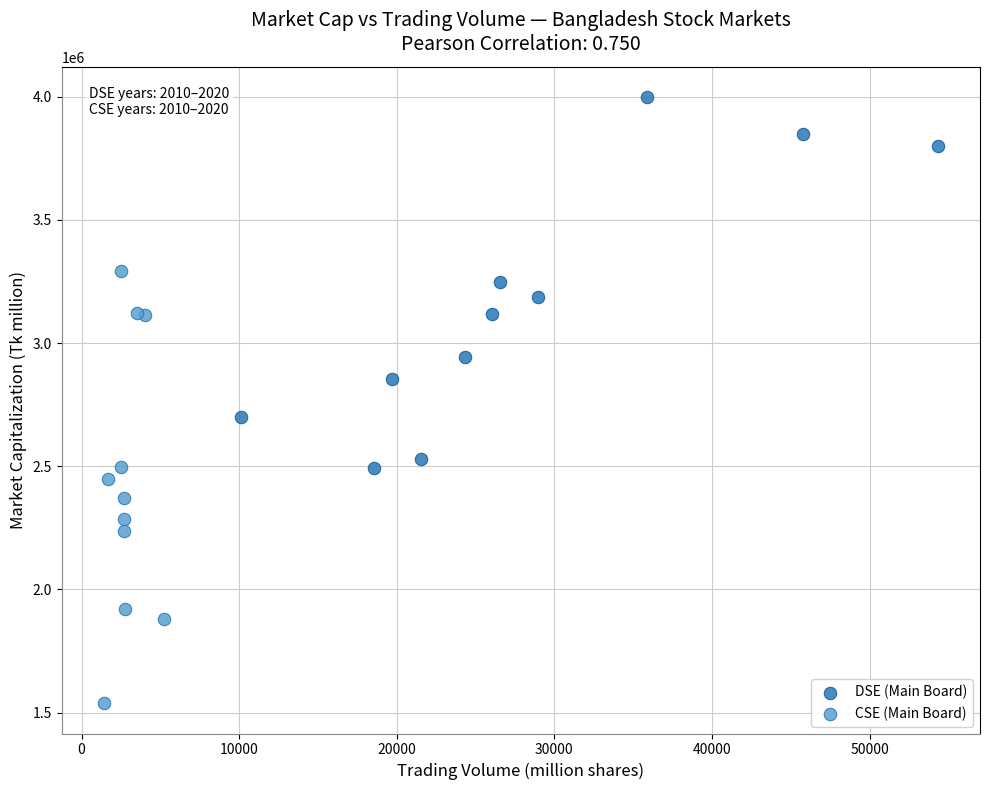

Which series has the widest spread of Y values?

CSE (Main Board)